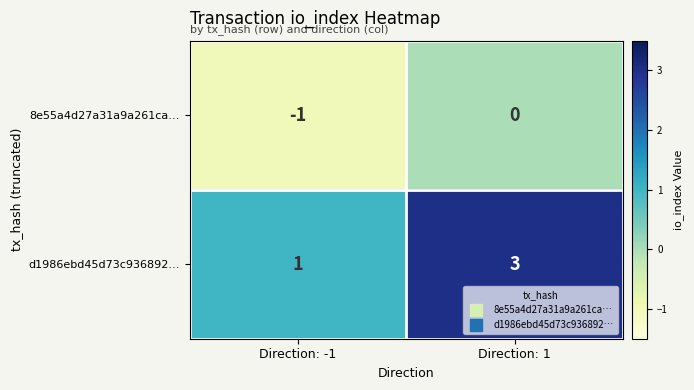

At which category is the sum across all series the highest?

Direction: 1